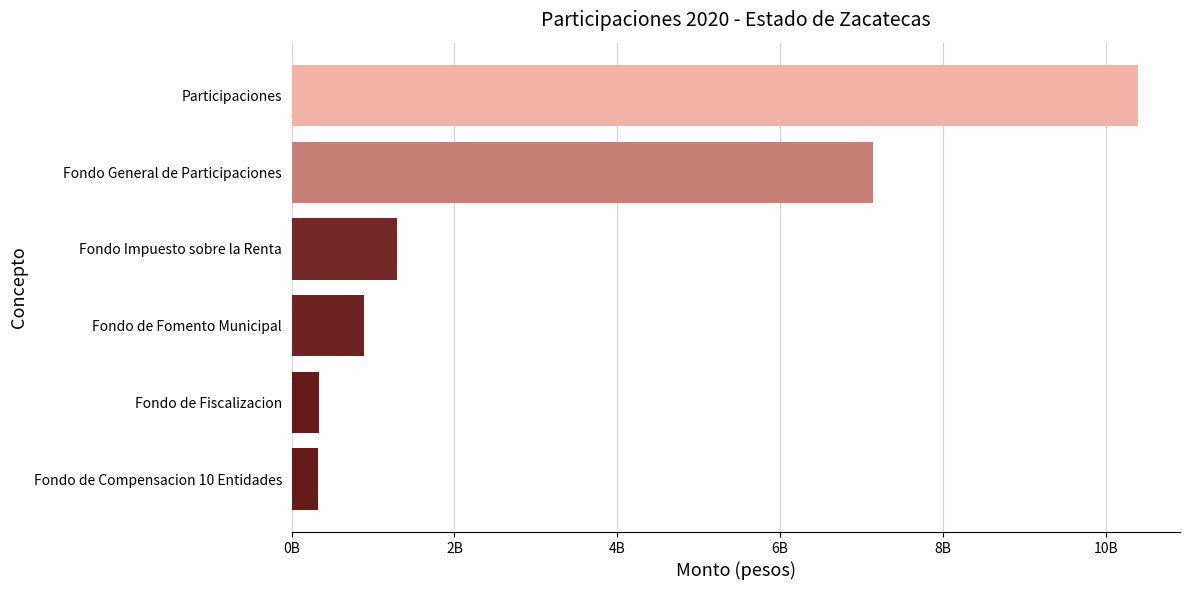

How many distinct data groups are displayed?

1